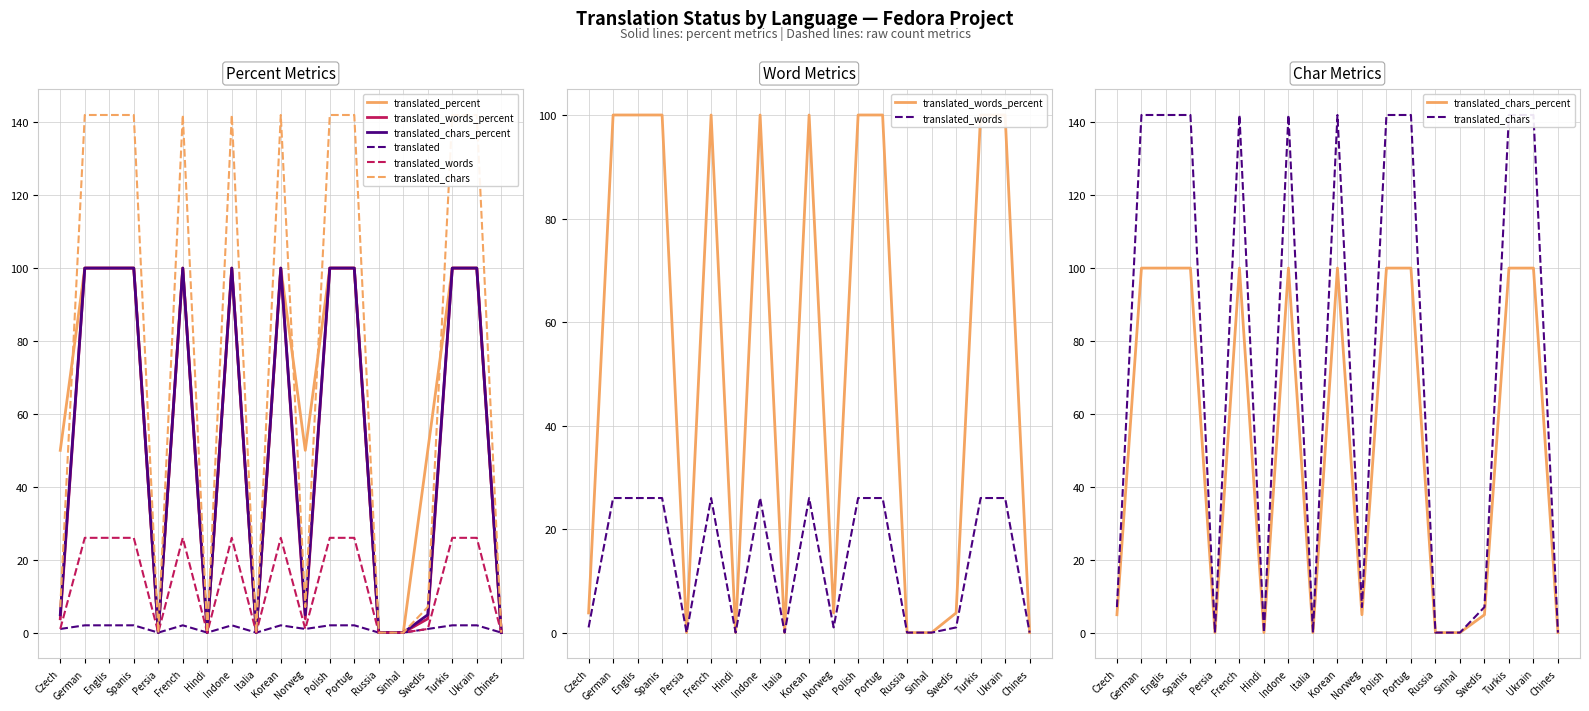

What is the maximum value shown in the chart?

142.0